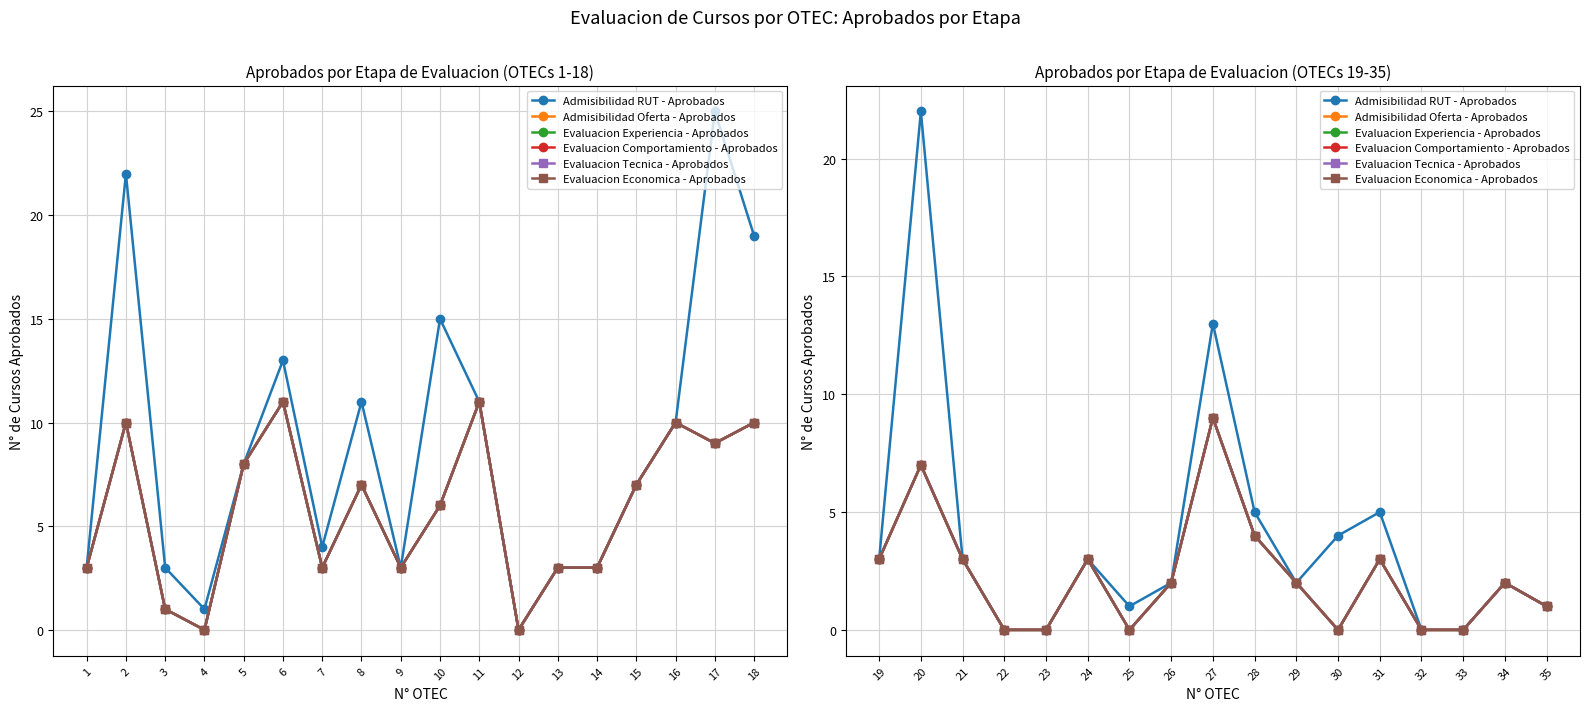

What is the average value of the Evaluacion Economica - Aprobados series?

2